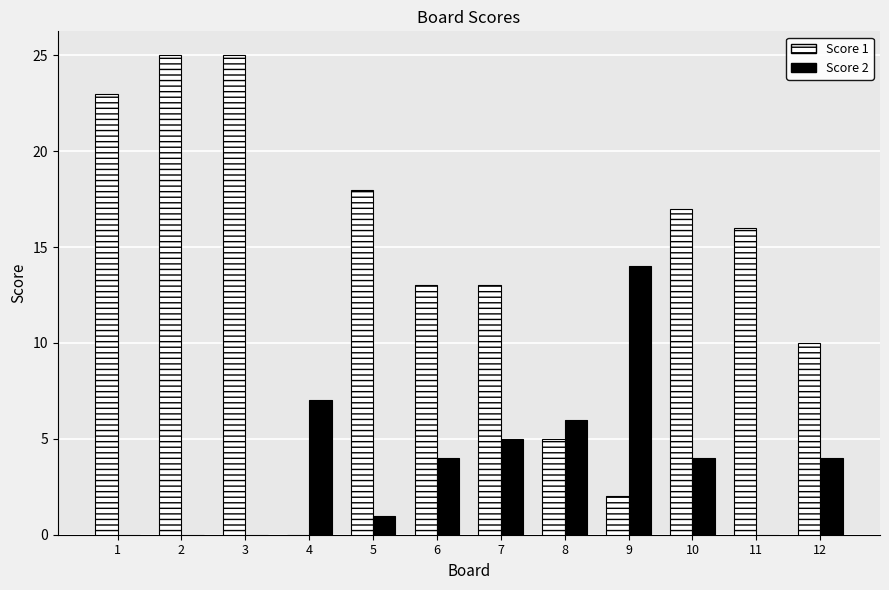

Is it true that Score 1 equals 17 at 10?

True